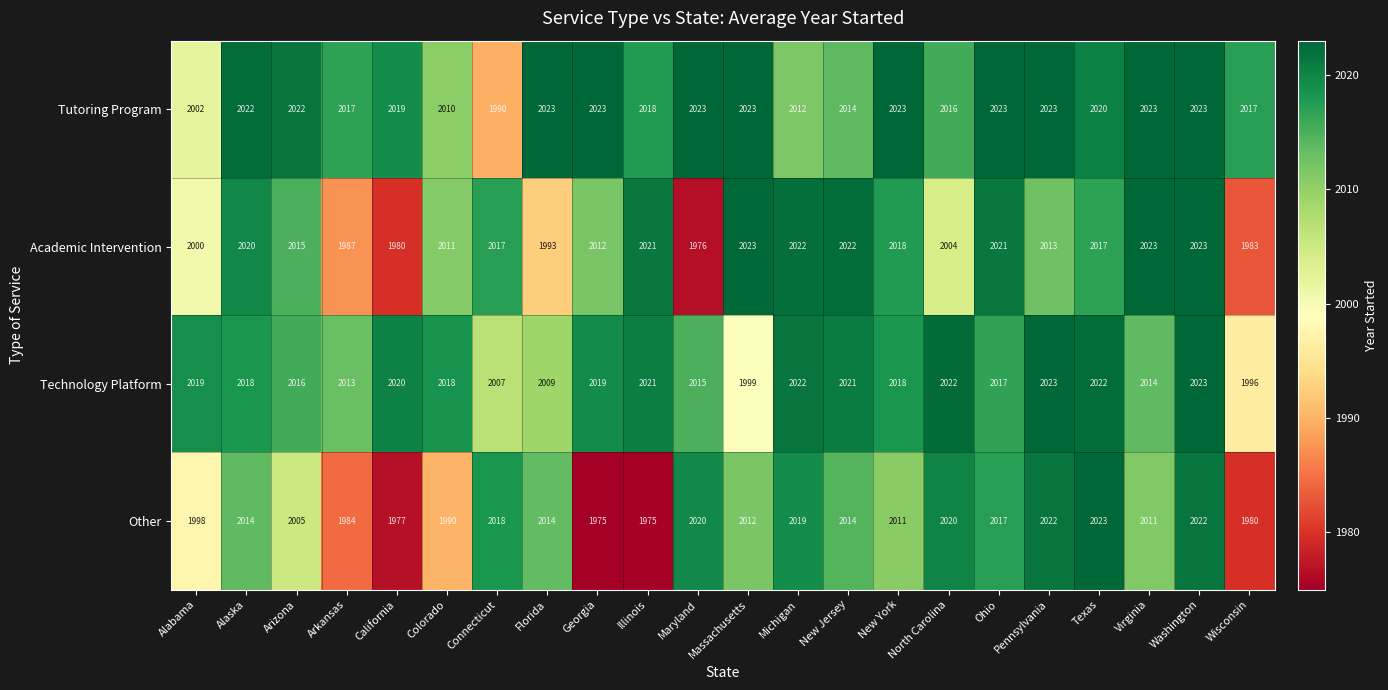

The value of Other at Maryland is 787. True or false?

False